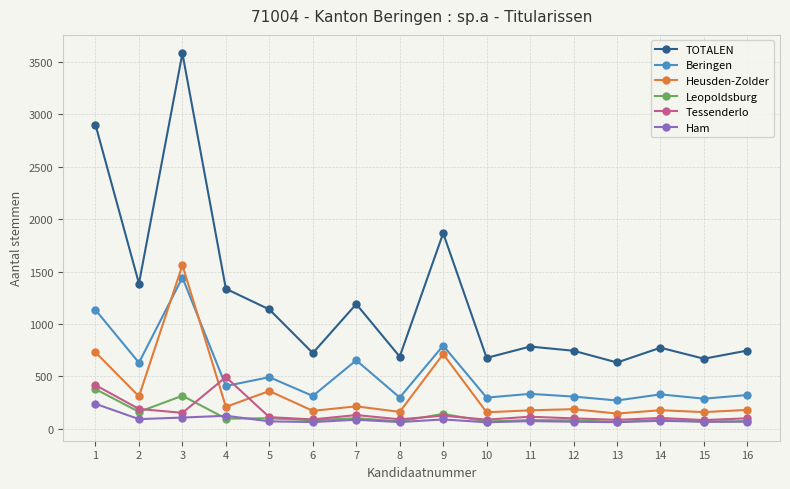

The value of Ham at 5 is 72. True or false?

True